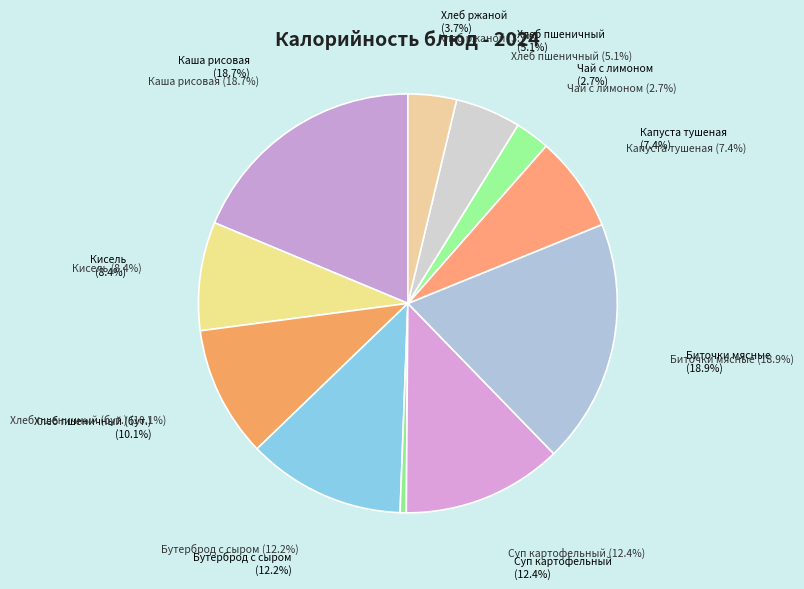

To the nearest percent, what is the difference between the largest and smallest slice percentages?

18%